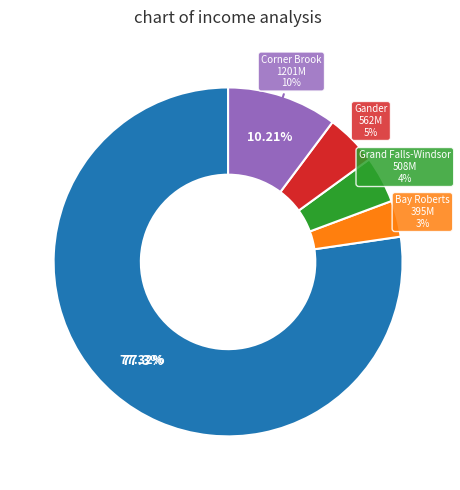

What is the total percentage of Bay Roberts and Corner Brook?

13.6%